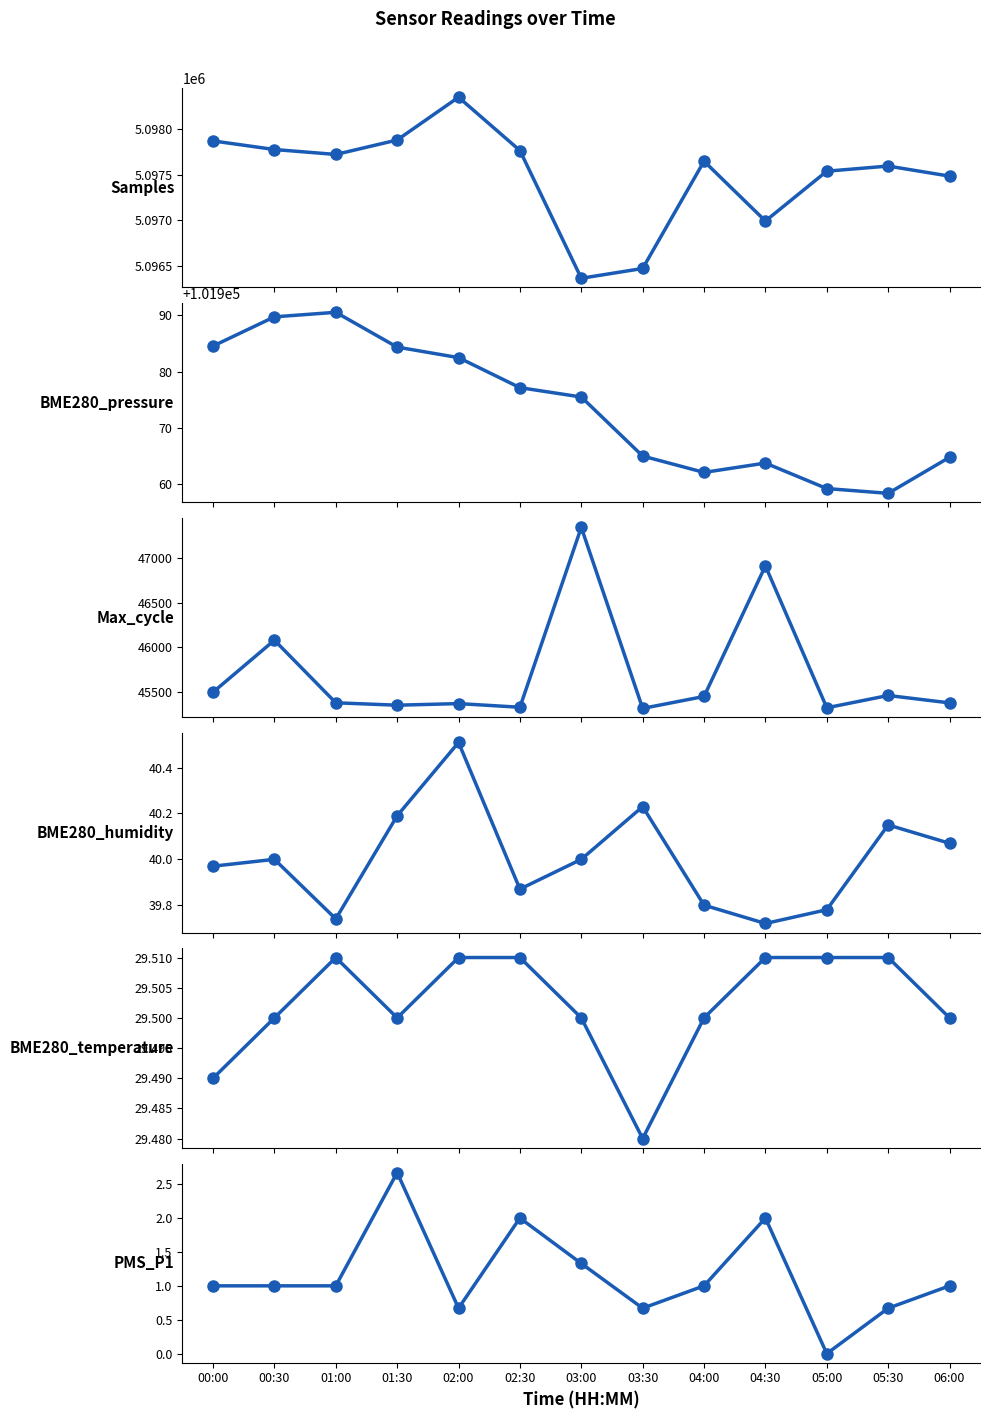

True or false: Samples and Max_cycle cross at least once.

False